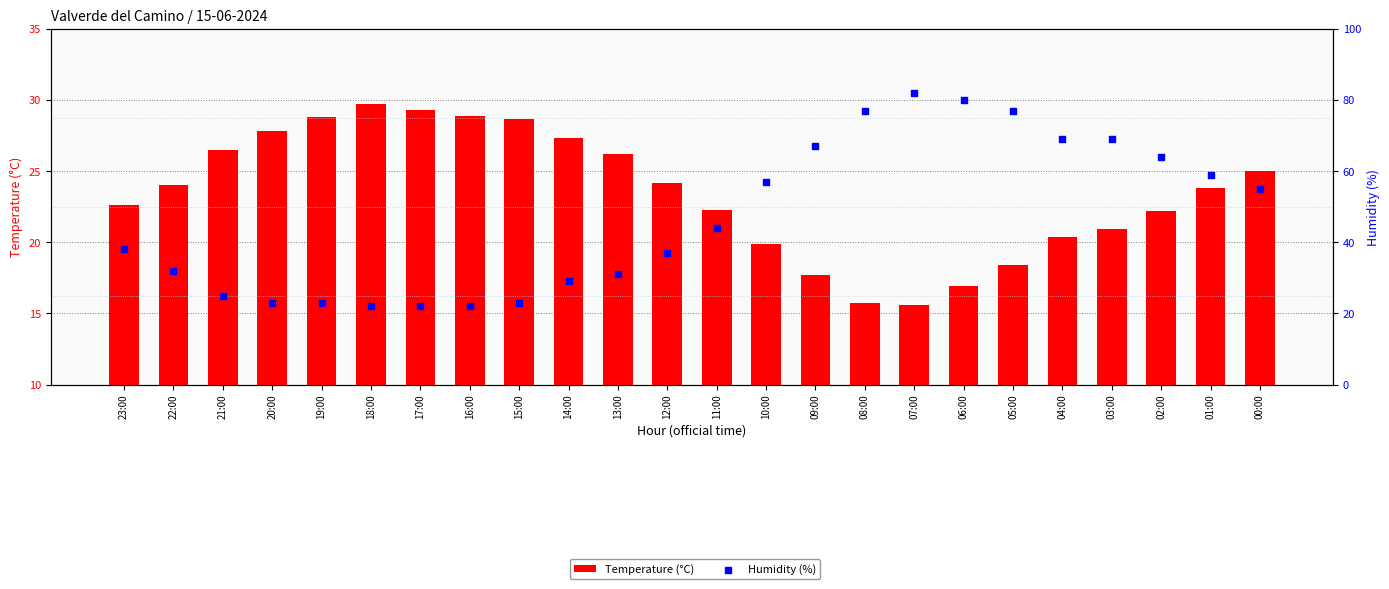

Is the value of Temperature (°C) at 09:00 greater than the value of Humidity (%) at 02:00?

No